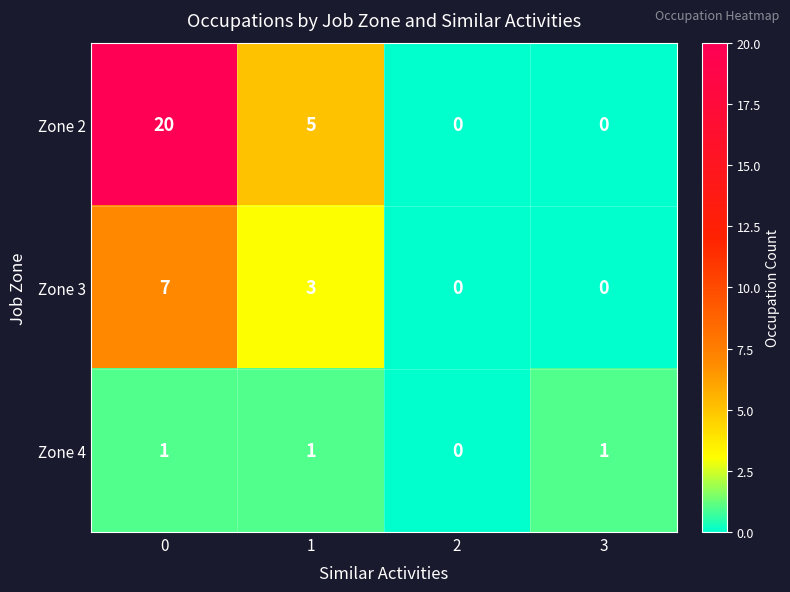

What is the greatest value displayed?

20